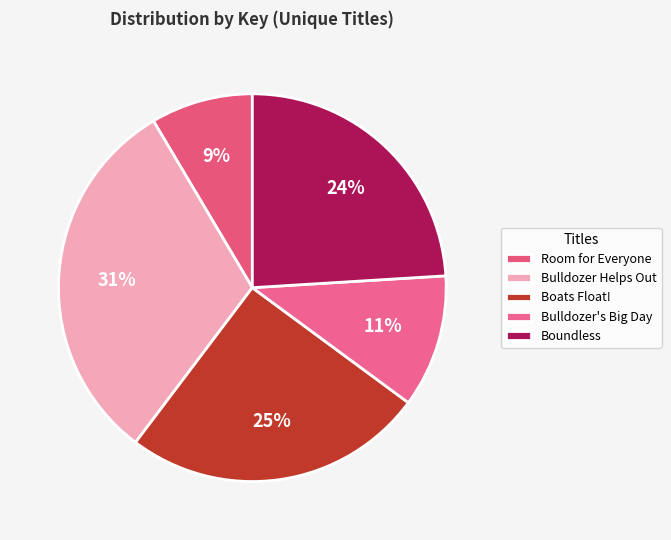

True or false: Bulldozer's Big Day accounts for 1% of the total.

False